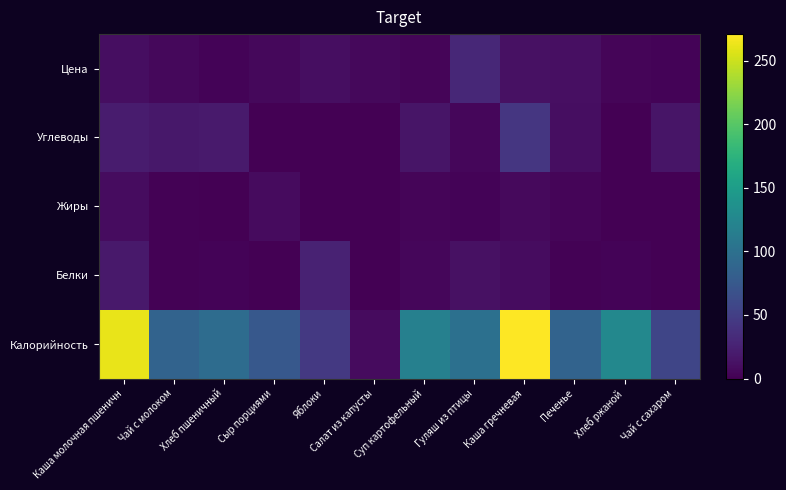

Which label corresponds to the smallest value in the chart?

Салат из капусты